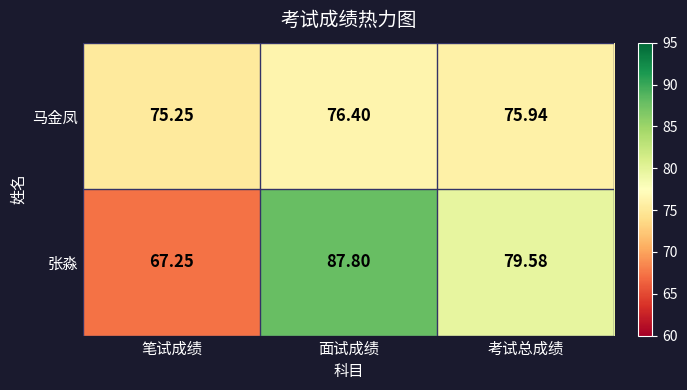

Which series has the largest range (max minus min)?

张淼